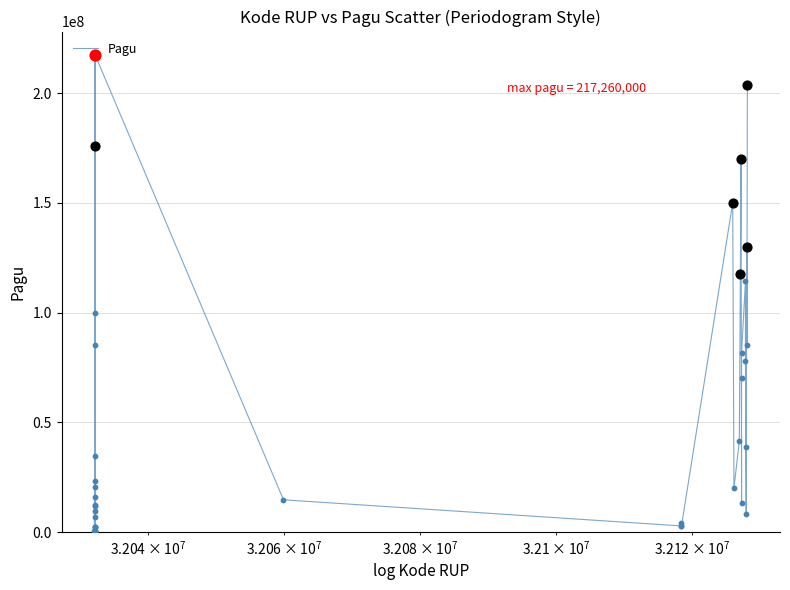

What is the difference between the maximum and minimum values?

216860000